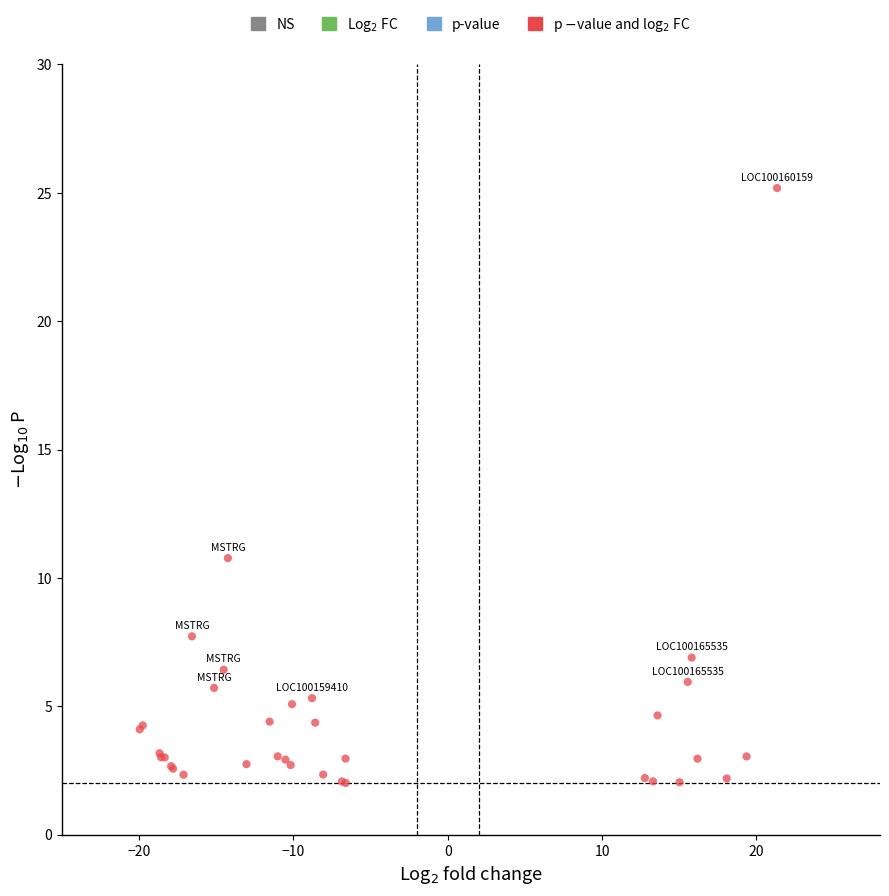

What Y value in the scatter plot is closest to 13?

10.8